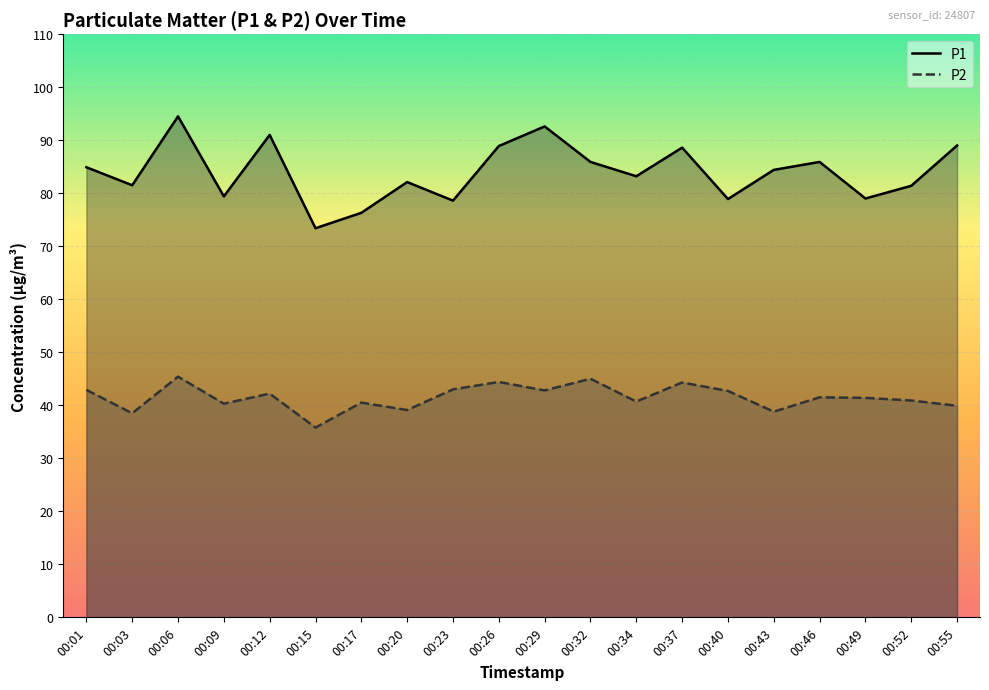

The value of P1 at 00:17 is 45.1. True or false?

False